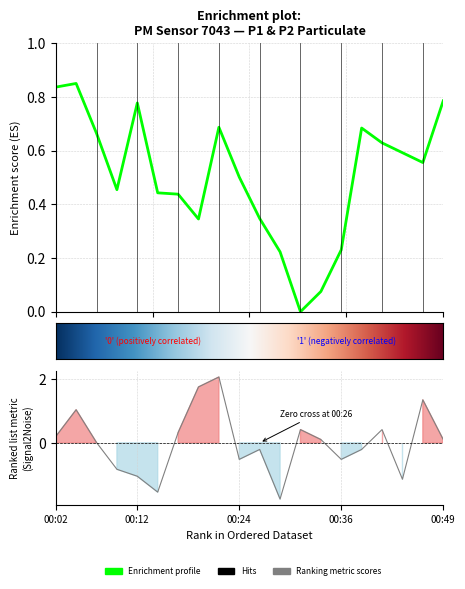

Which label corresponds to the smallest value in the chart?

00:29